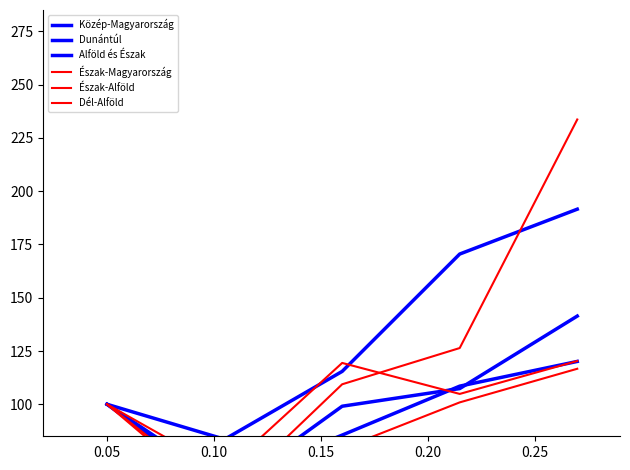

What is the spread (max minus min) of values at 0.15?

69.6